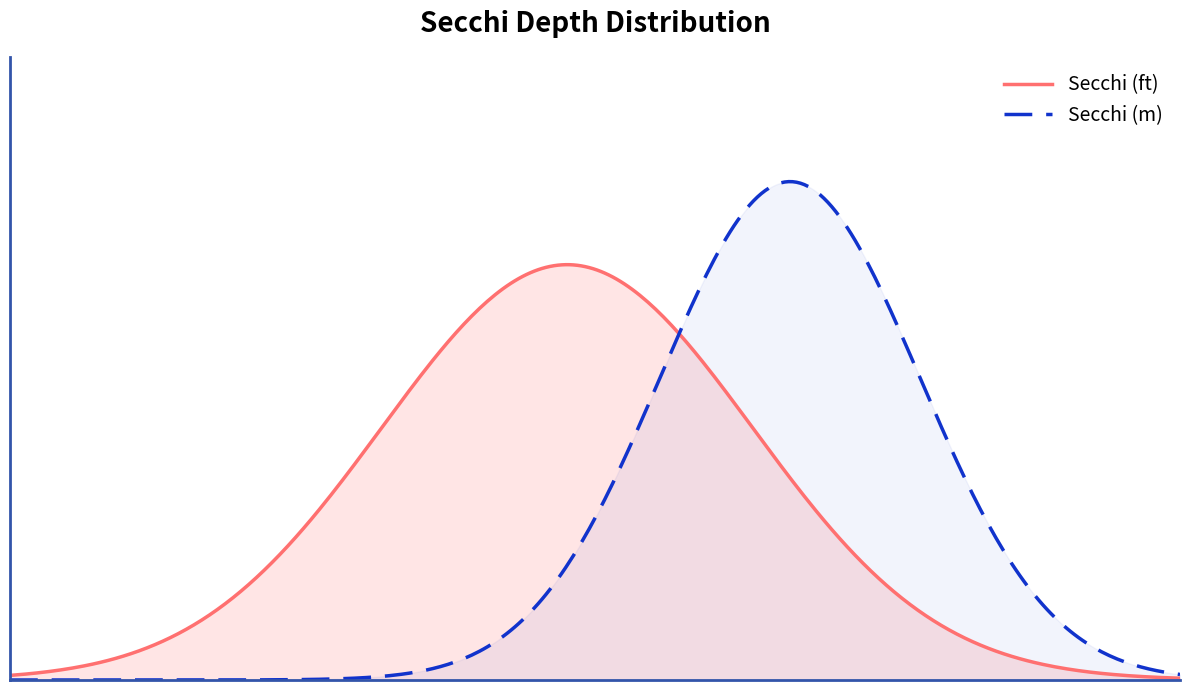

What are all the series names shown in the legend?

Secchi (ft), Secchi (m)